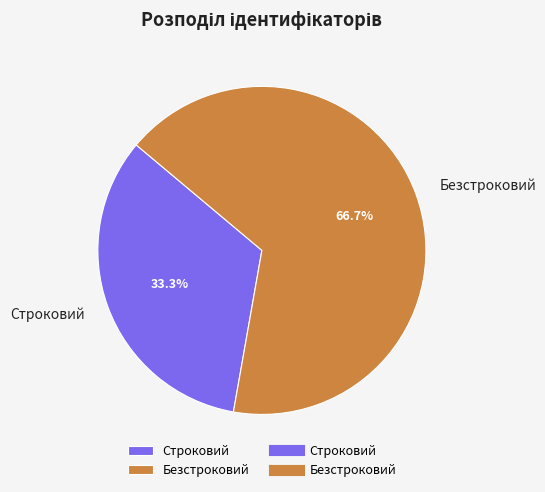

Between Строковий and Безстроковий, which is larger?

Безстроковий